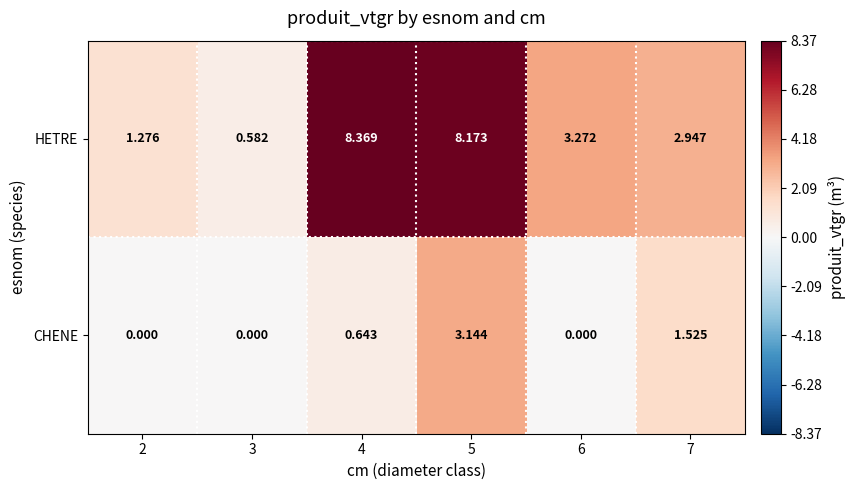

List the series in order of their peak value, highest first.

HETRE, CHENE